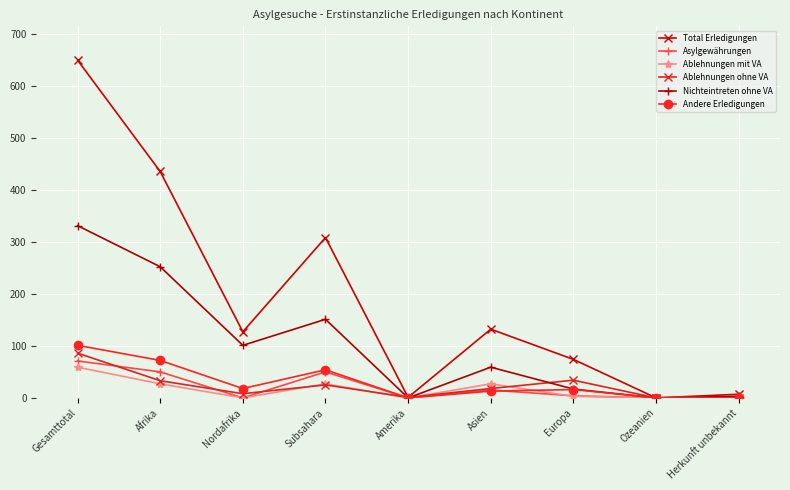

What is the total value across all series at Gesamttotal?

1297